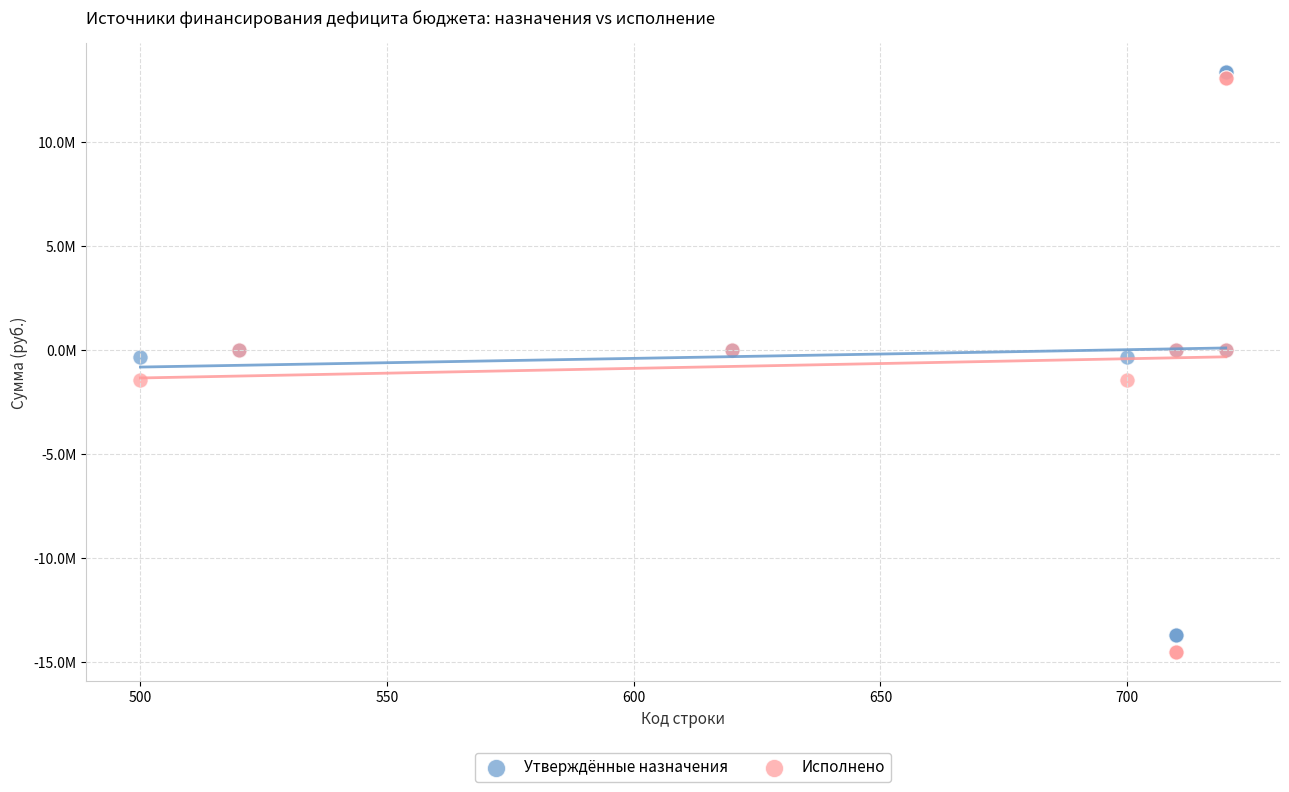

What are all the series names shown in the legend?

Утверждённые назначения, Исполнено